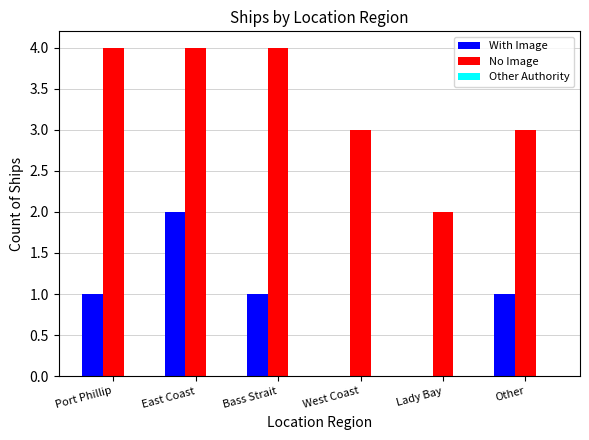

At which category is the sum across all series the highest?

East Coast